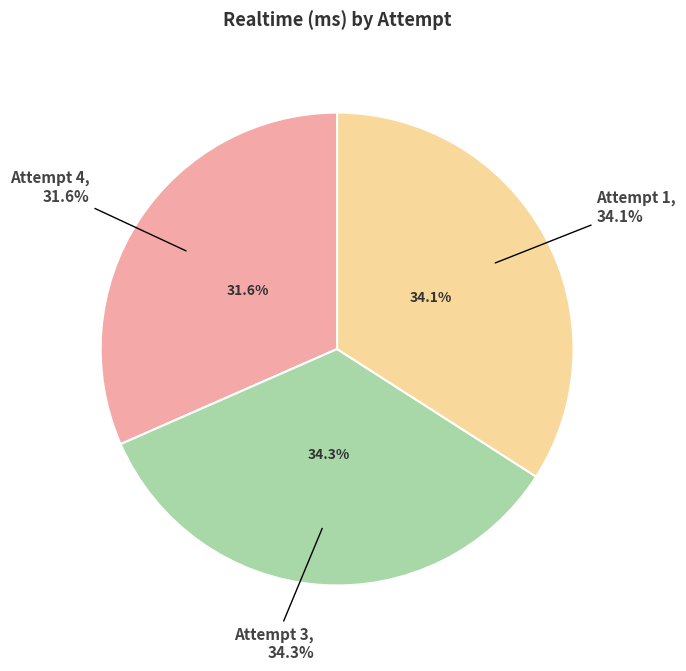

How many segments does this pie chart have?

3